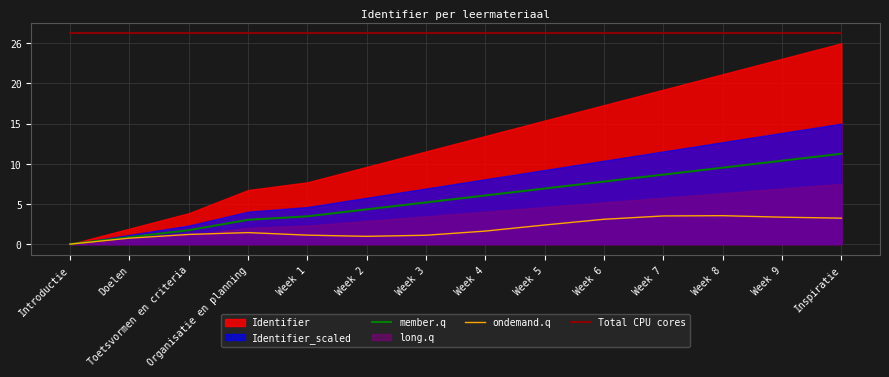

At which label does member.q first exceed 6?

Week 4